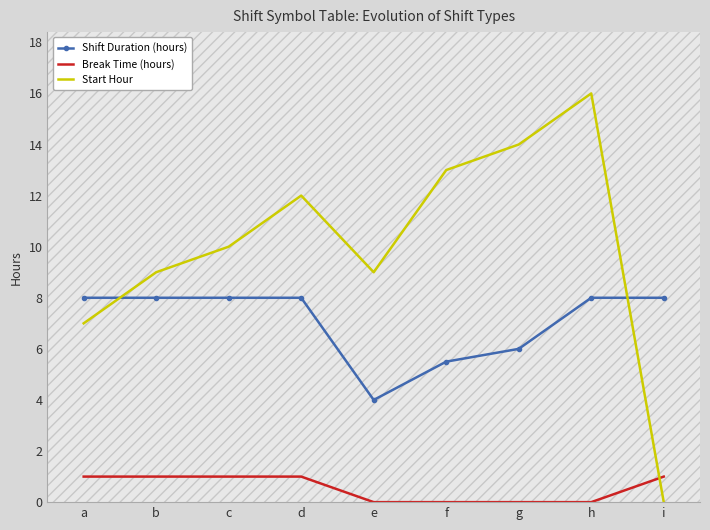

What is the difference between the maximum and second lowest values in the Shift Duration (hours) series?

2.5